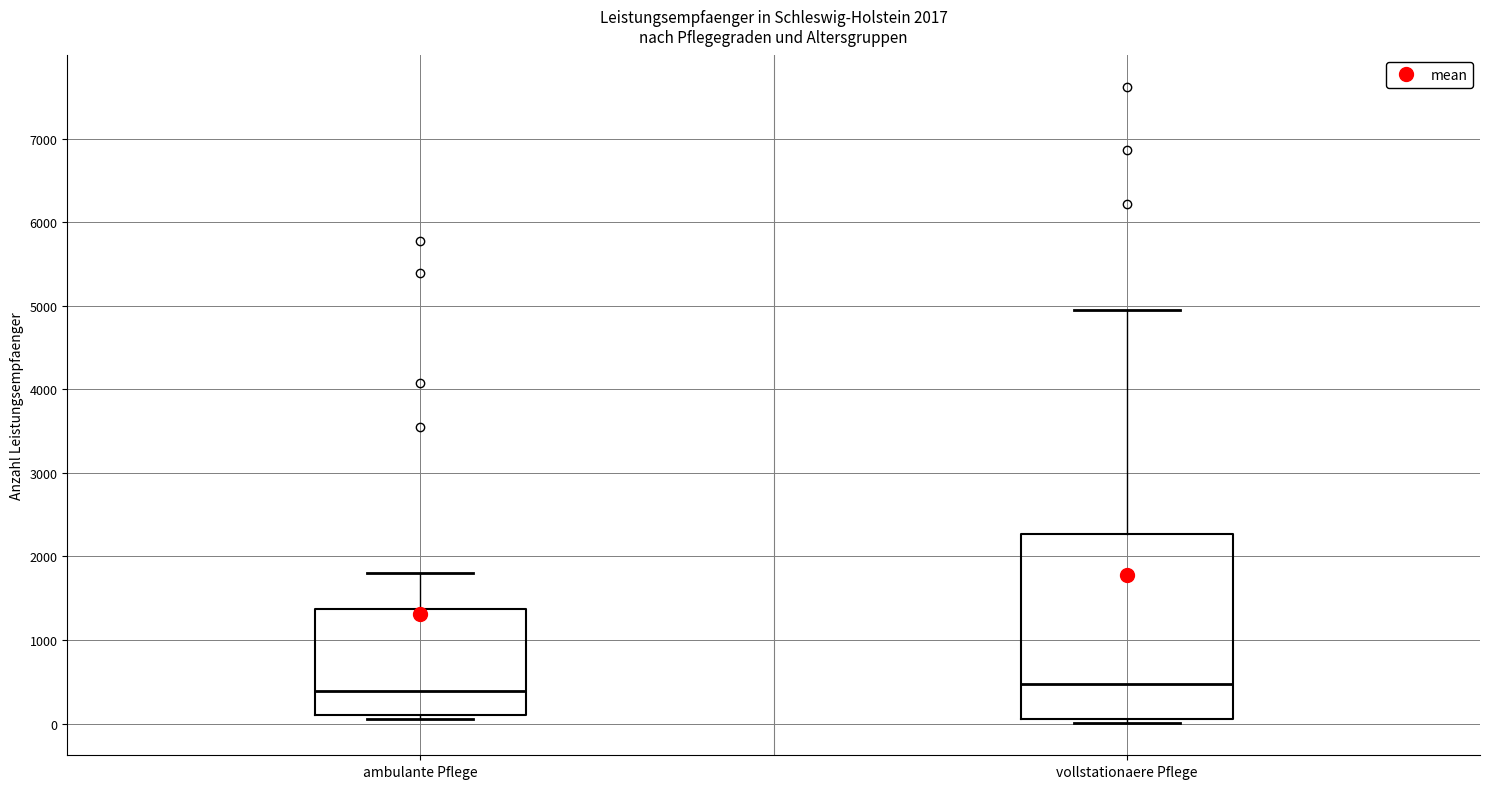

Reading left to right, read every box against the y-axis: the position of its median line, the range the box covers, and the ends of its whiskers. The values are not printed on the chart, so give them approximately, as read against the axis.

ambulante Pflege: median 400, box 100 to 1400, whiskers 100 (just below the box's lower edge) to 1800
vollstationaere Pflege: median 500, box 100 to 2300, whiskers 0 to 5000